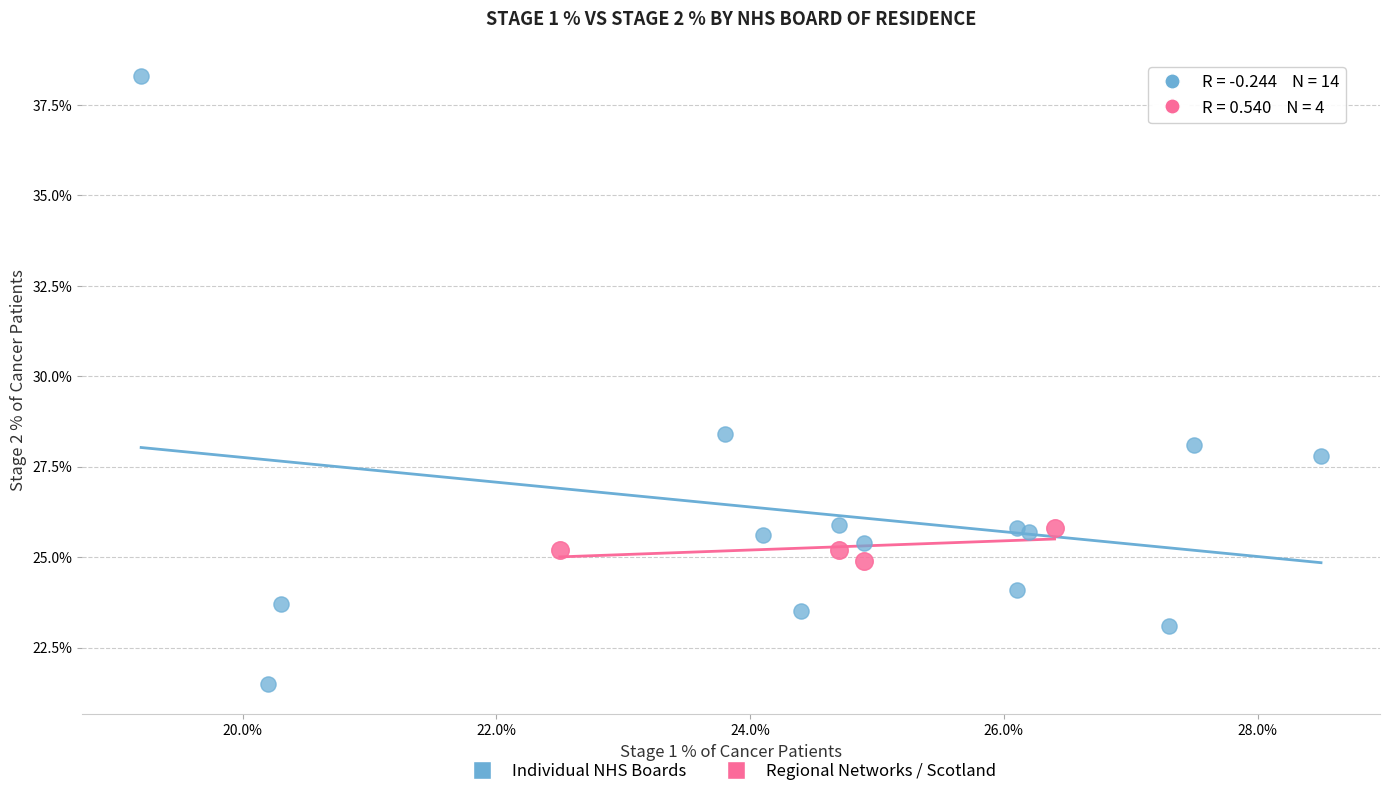

Which series contains the lowest Y value?

Individual NHS Boards